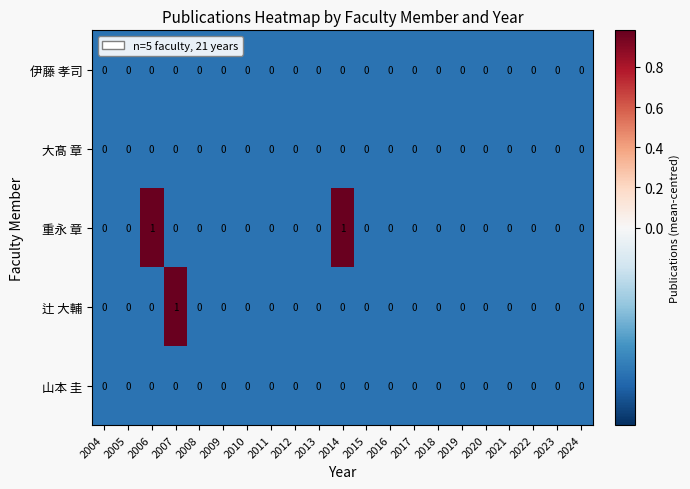

The value of 大髙 章 at 2004 is 0. True or false?

True